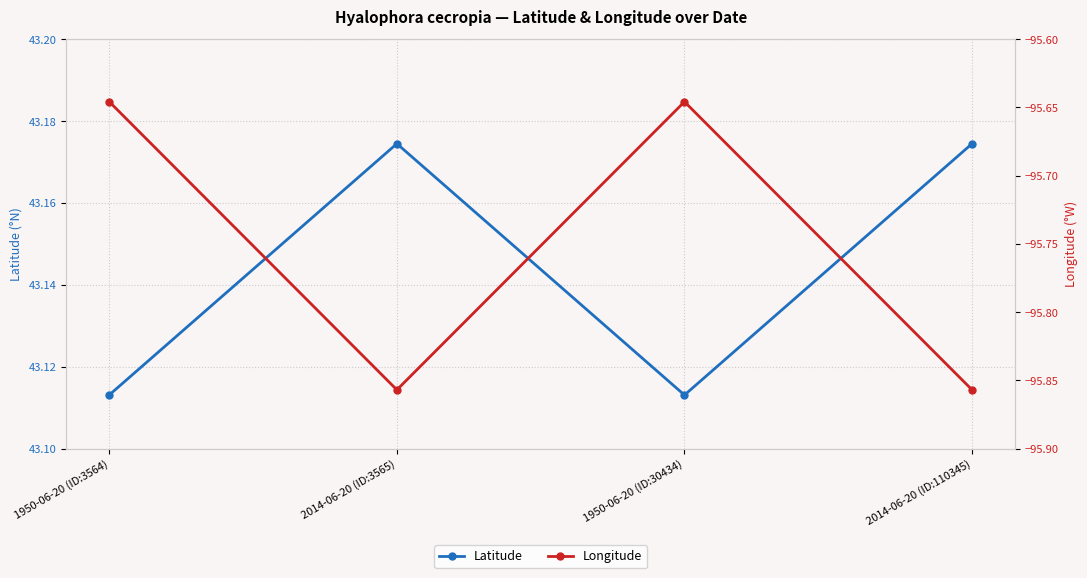

How many categories are shown in the chart?

4